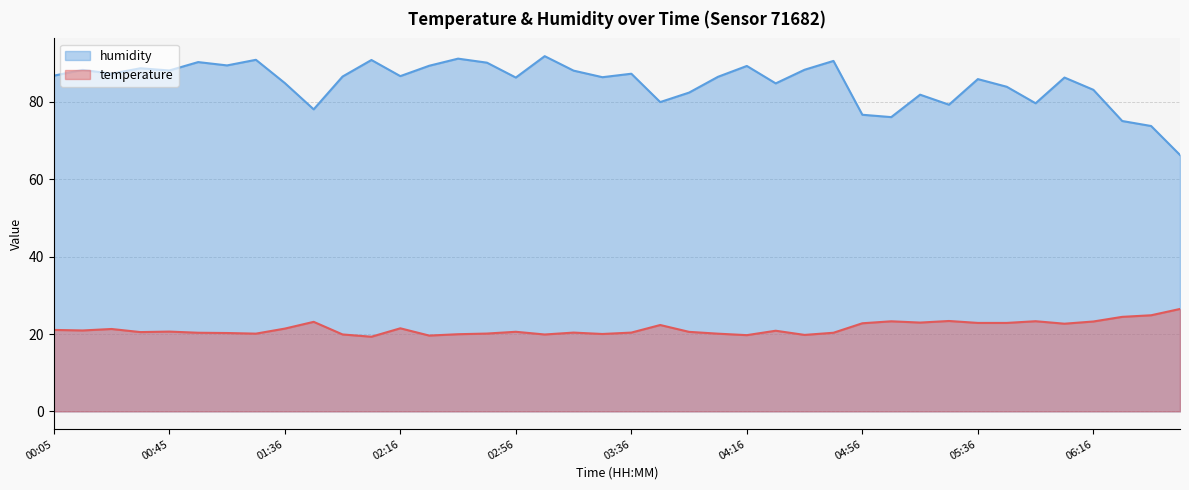

Rank the series at 05:26 from highest to lowest value.

humidity, temperature